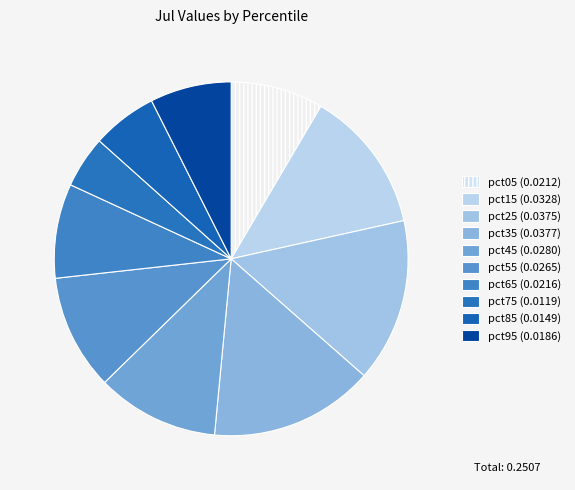

How many segments does this pie chart have?

10